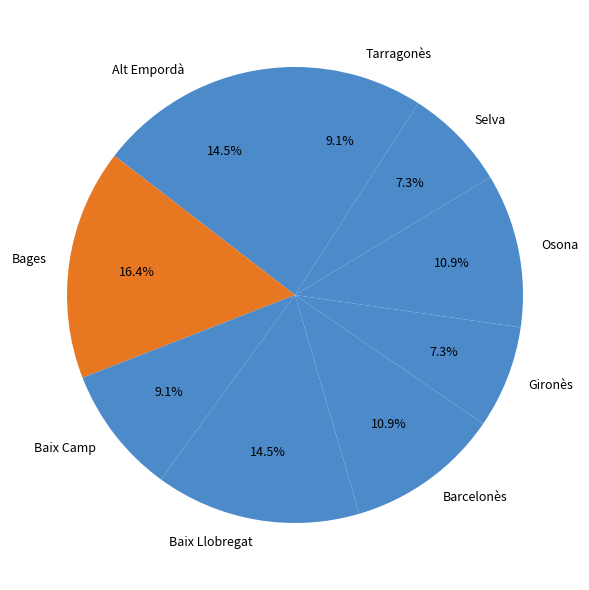

Which slice is the largest?

Bages